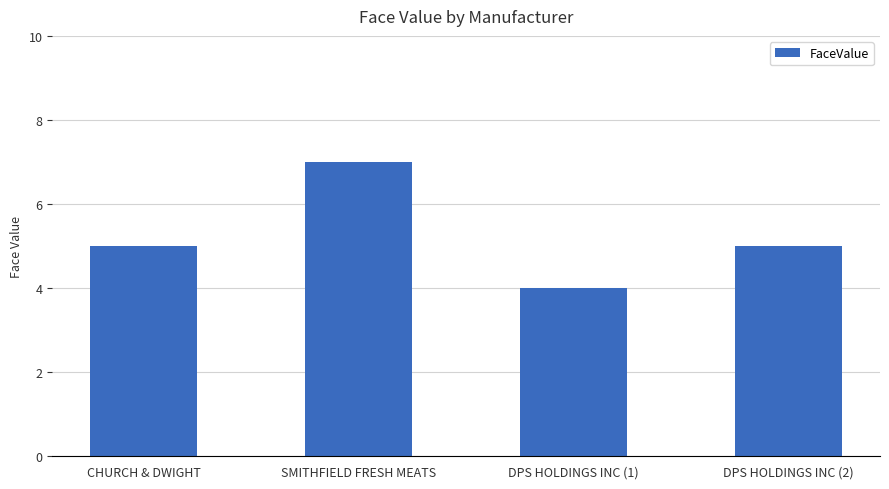

Read the value at DPS HOLDINGS INC (1).

4